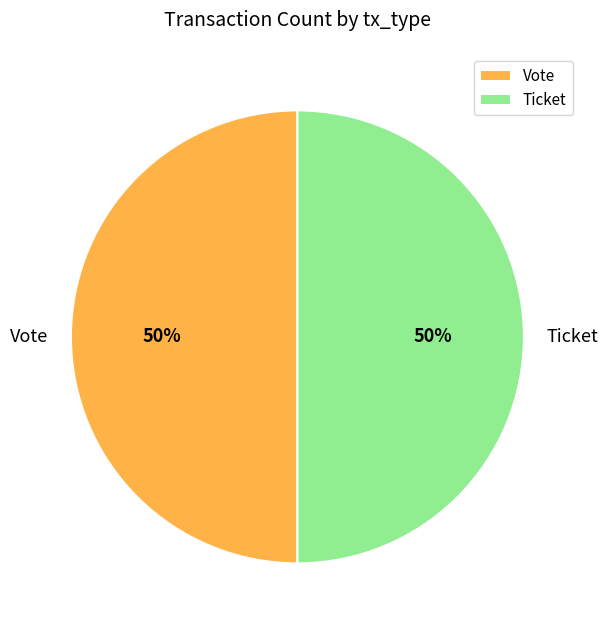

Is it true that Ticket is 63% of the pie?

False